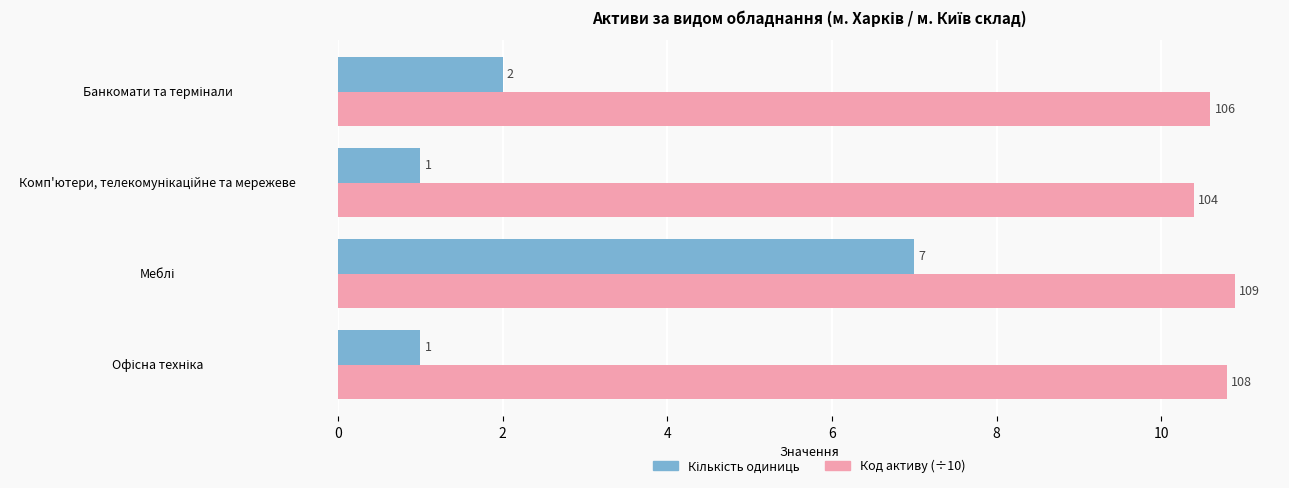

What is the greatest value displayed?

10.9